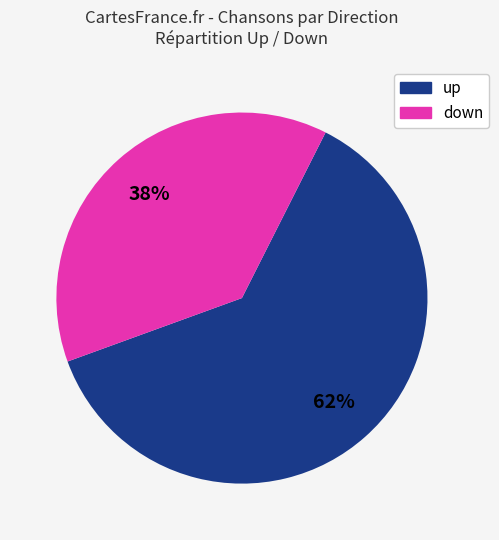

Rank the categories by value from highest to lowest.

up, down